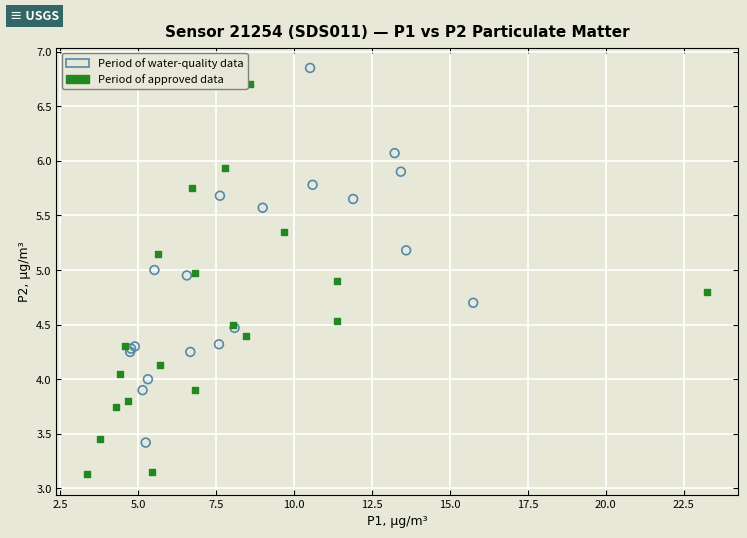

Which series contains the lowest Y value?

Period of approved data